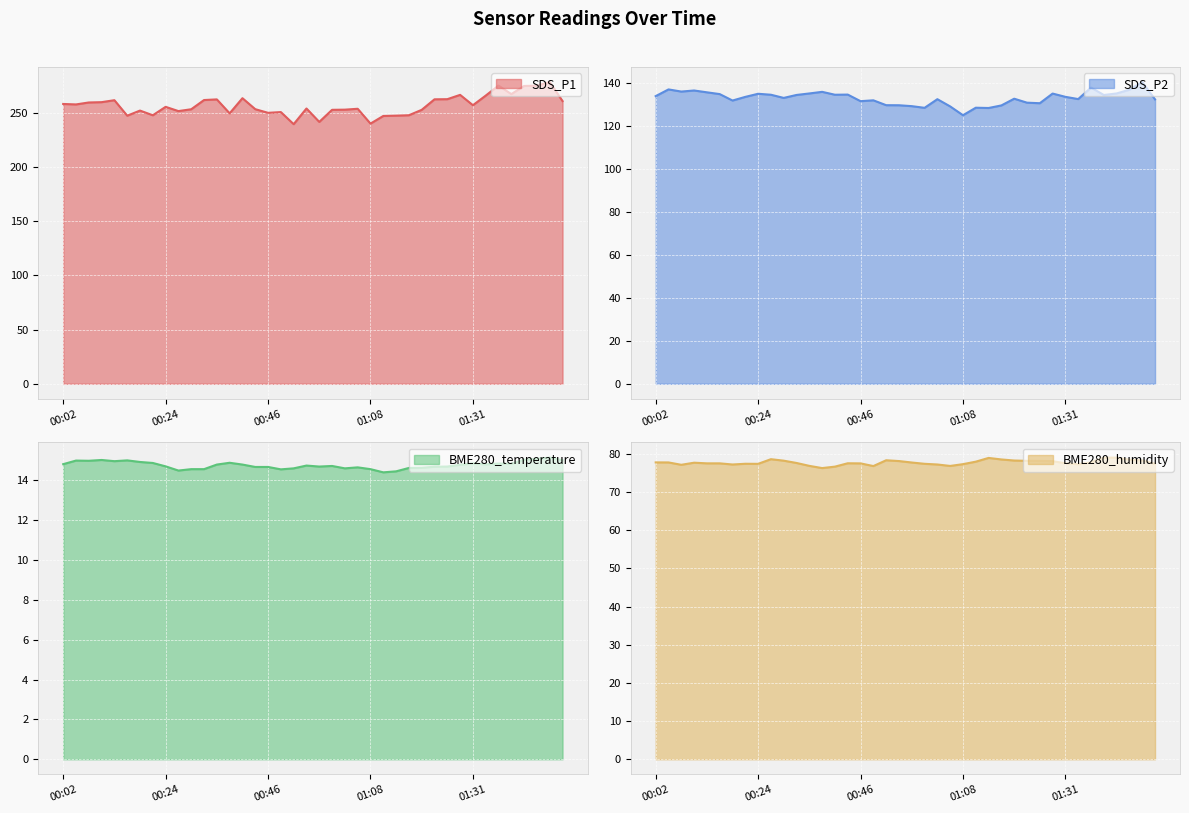

True or false: BME280_humidity and SDS_P2 intersect in this chart.

False